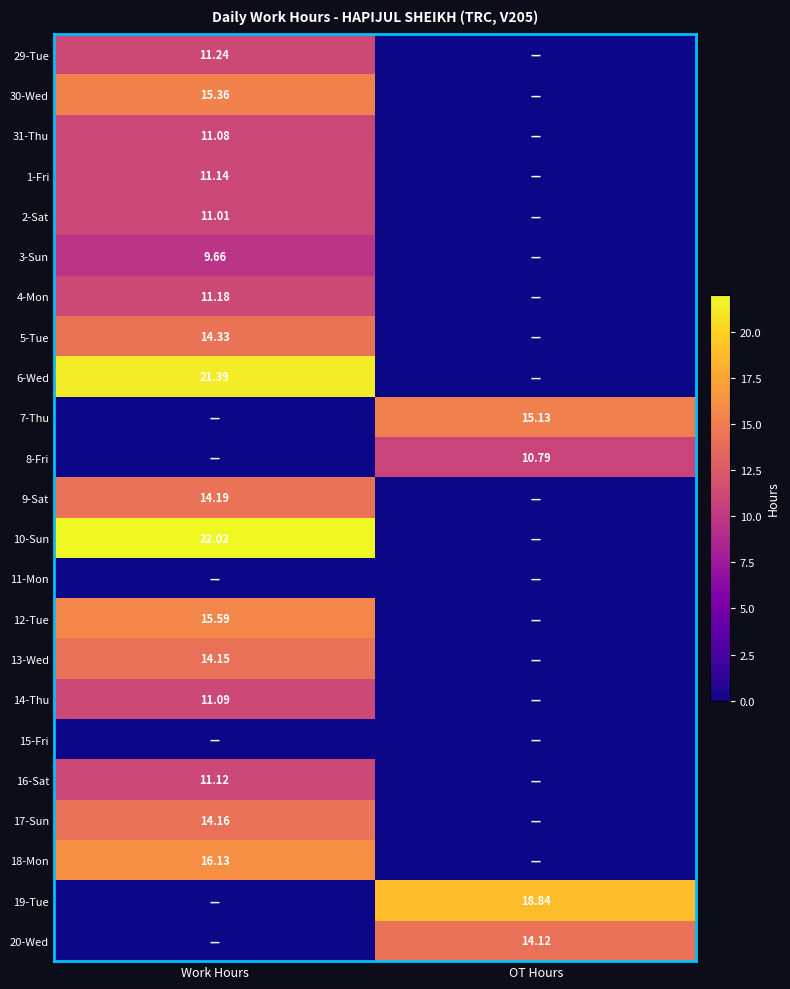

How many values in the 9-Sat series exceed 14?

1